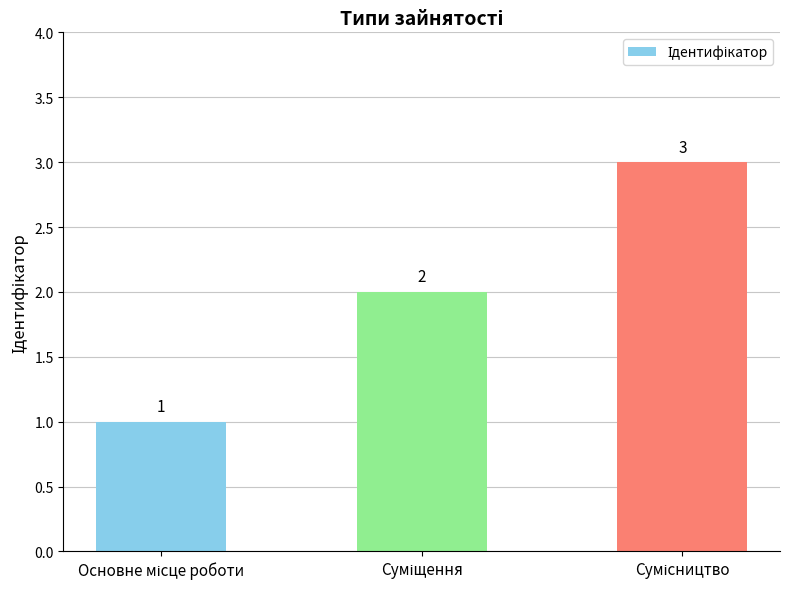

What is the value of the 2nd bar from the left?

2